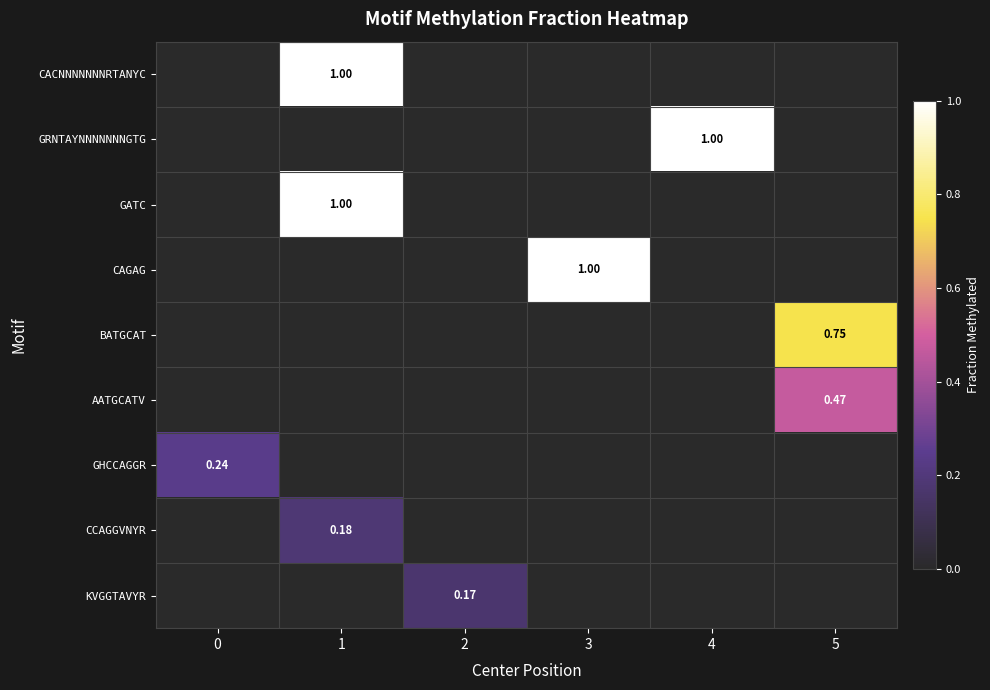

Count the number of categories in the chart.

6